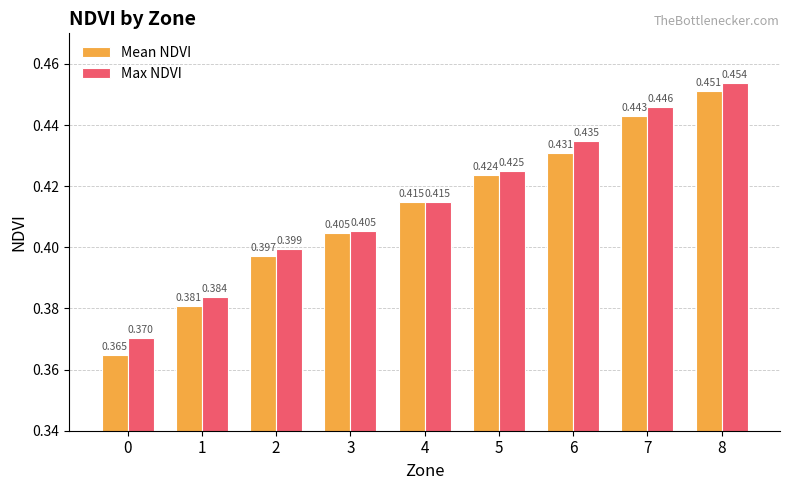

List the series in order of their overall mean, highest first.

Max NDVI, Mean NDVI